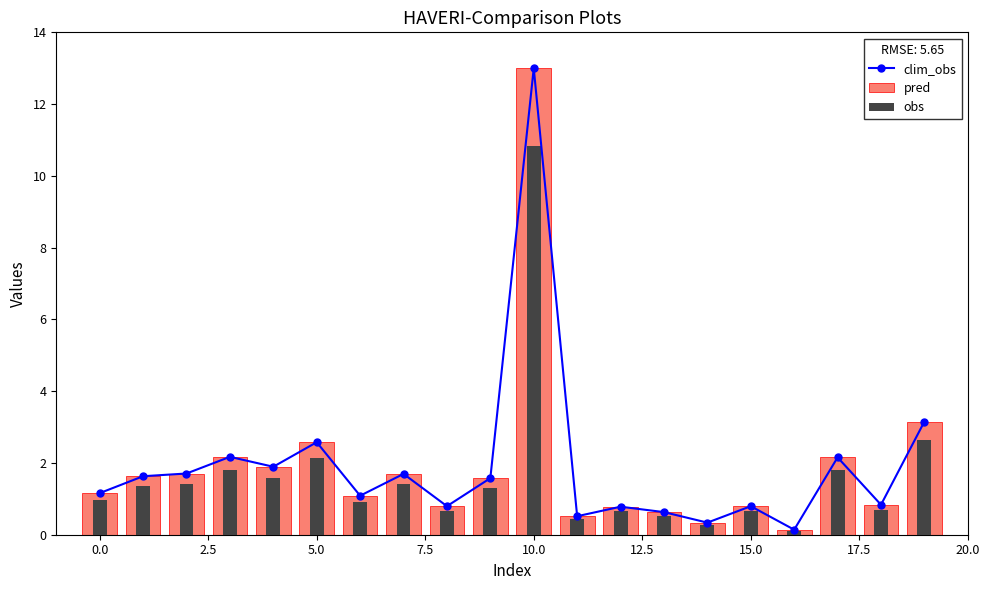

Rank the series at 20.0 from lowest to highest value.

obs, pred, clim_obs